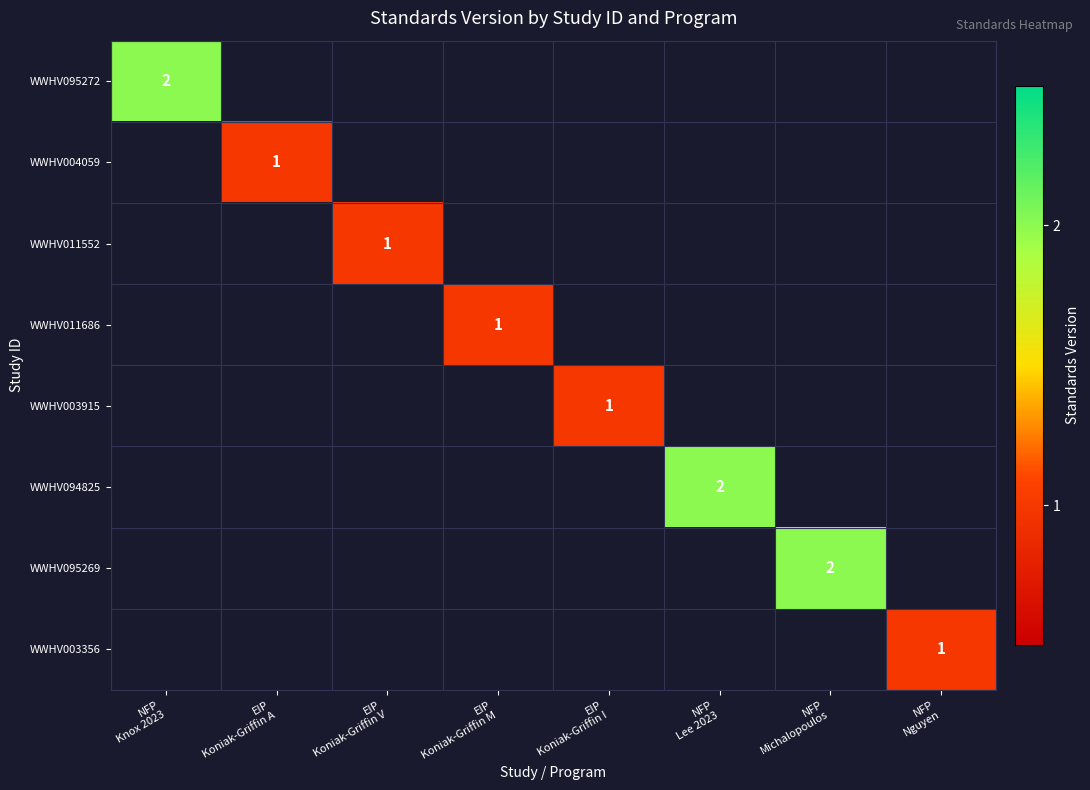

Rank the categories by WWHV003356 value from highest to lowest.

NFP Nguyen, NFP Knox 2023, EIP Koniak-Griffin A, EIP Koniak-Griffin V, EIP Koniak-Griffin M, EIP Koniak-Griffin I, NFP Lee 2023, NFP Michalopoulos